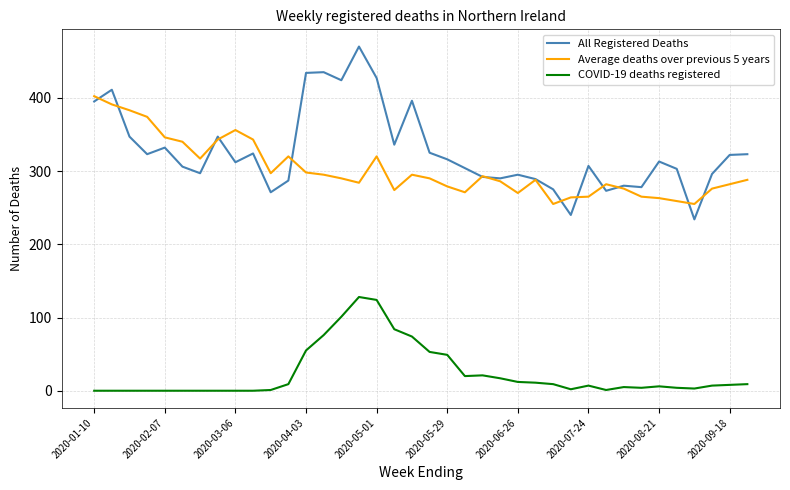

True or false: Average deaths over previous 5 years and COVID-19 deaths registered cross at least once.

False